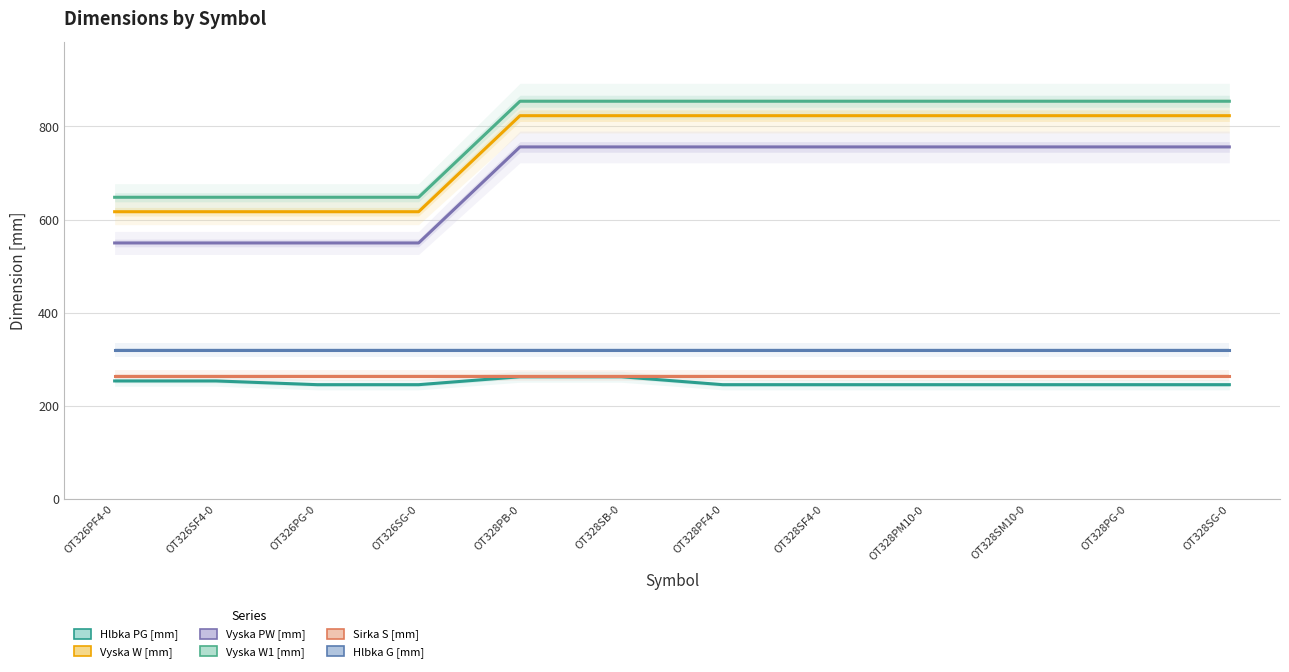

Reading left to right, transcribe all the data shown in this chart.

Hlbka PG [mm]: 254	254	246	246	263	263	246	246	246	246	246	246
Vyska W [mm]: 617	617	617	617	823	823	823	823	823	823	823	823
Vyska PW [mm]: 550	550	550	550	756	756	756	756	756	756	756	756
Vyska W1 [mm]: 648	648	648	648	854	854	854	854	854	854	854	854
Sirka S [mm]: 265	265	265	265	265	265	265	265	265	265	265	265
Hlbka G [mm]: 320	320	320	320	320	320	320	320	320	320	320	320